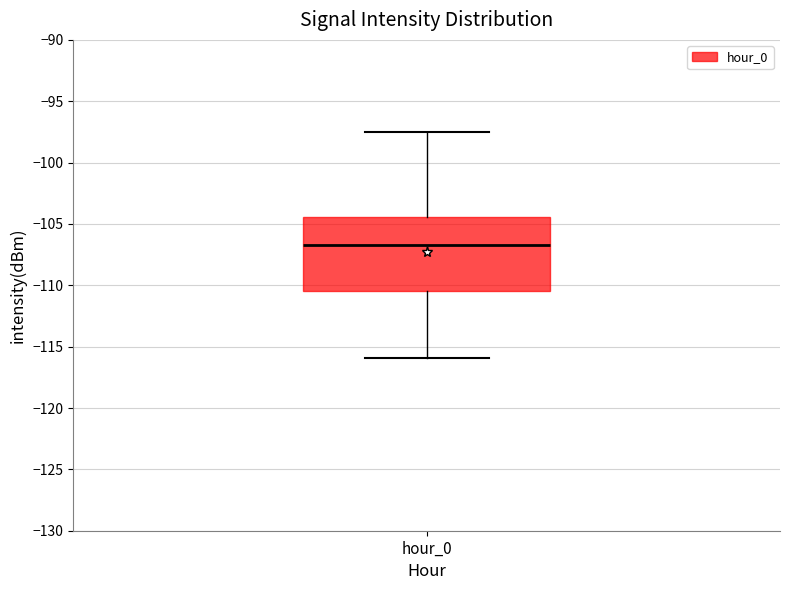

Transcribe this box plot: give where the median line is, the range the box spans, and where the two whiskers end, as read against the y-axis. The values are not printed on the chart, so give them approximately, as read against the axis.

median -106.5, box -110.5 to -104.5, whiskers -116.0 to -97.5